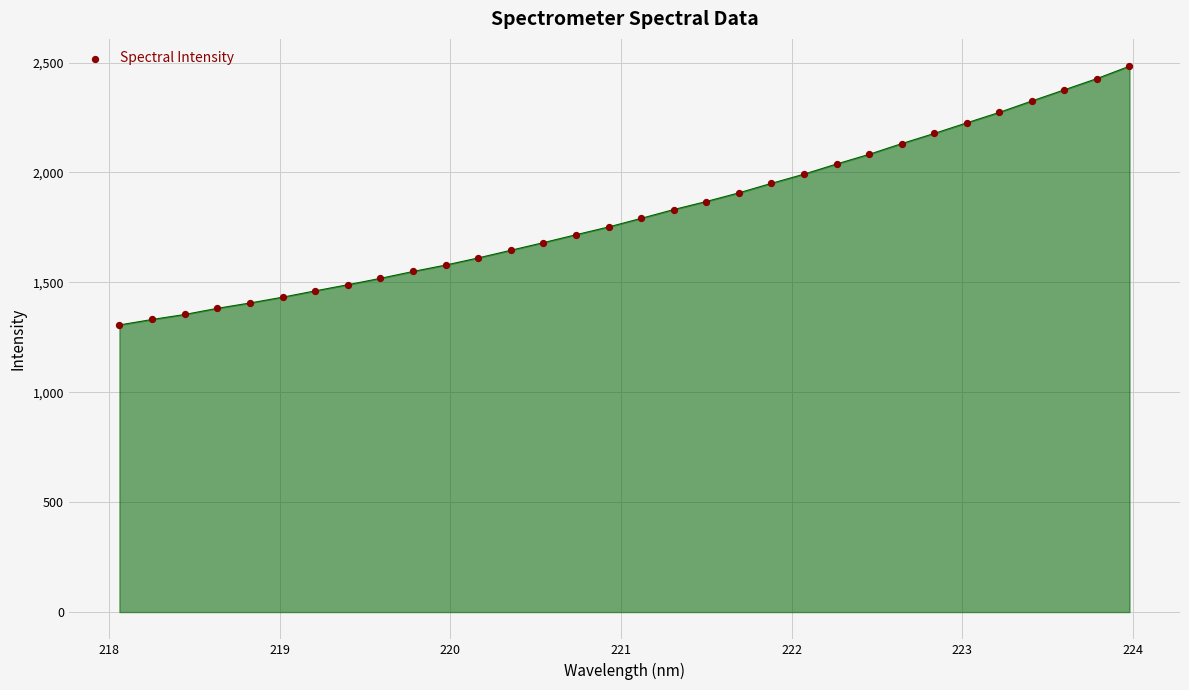

What is the range of X values (max minus min)?

5.9